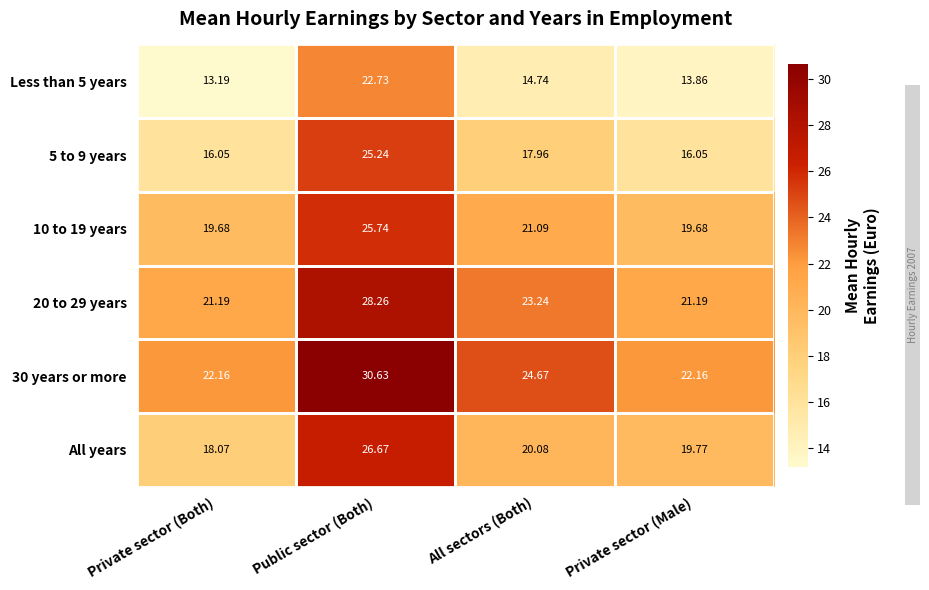

Where does the All years series first go above 20?

Public sector (Both)